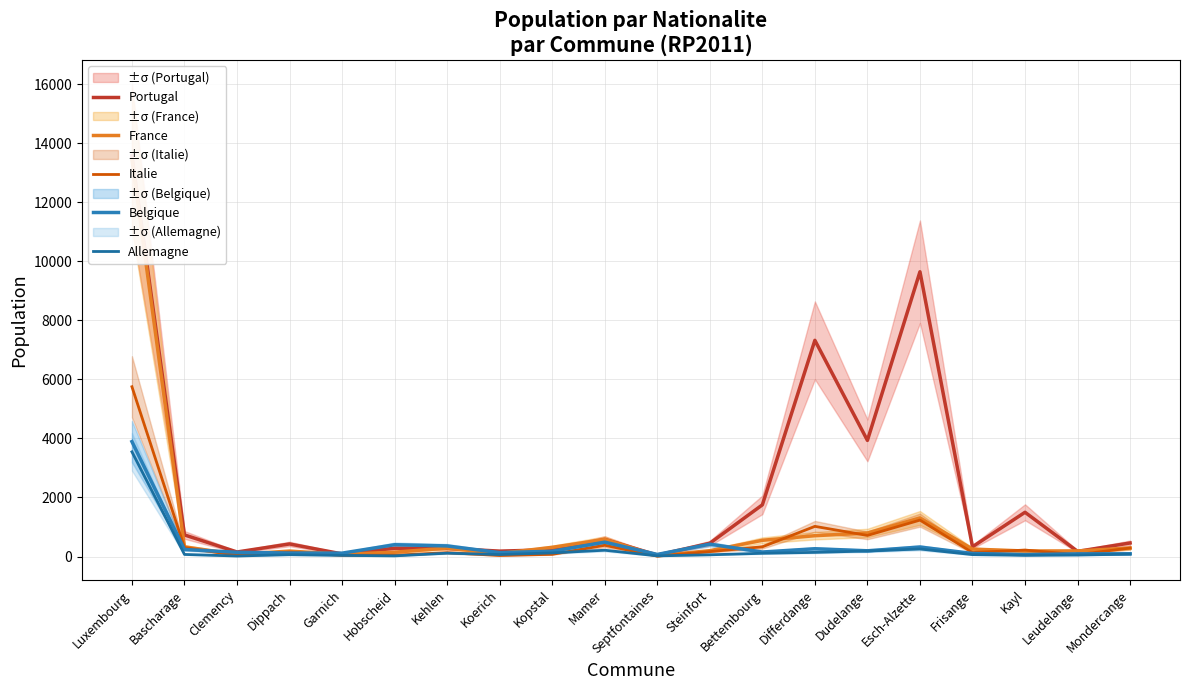

Which series has the largest range (max minus min)?

Portugal